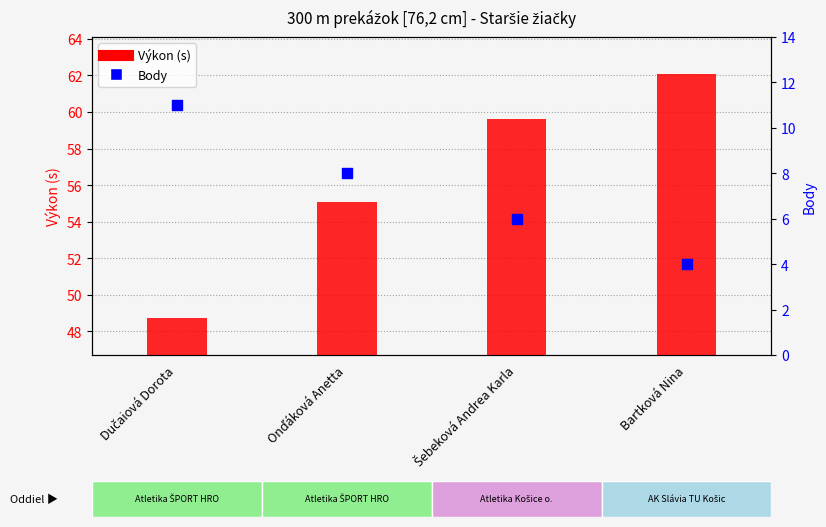

What are all the series names shown in the legend?

Výkon (s), Body